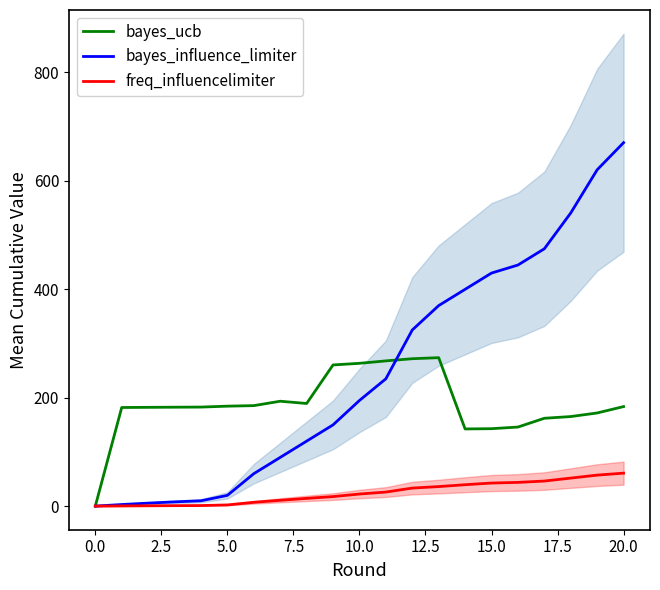

The value of bayes_influence_limiter at 18 is 788.9. True or false?

False